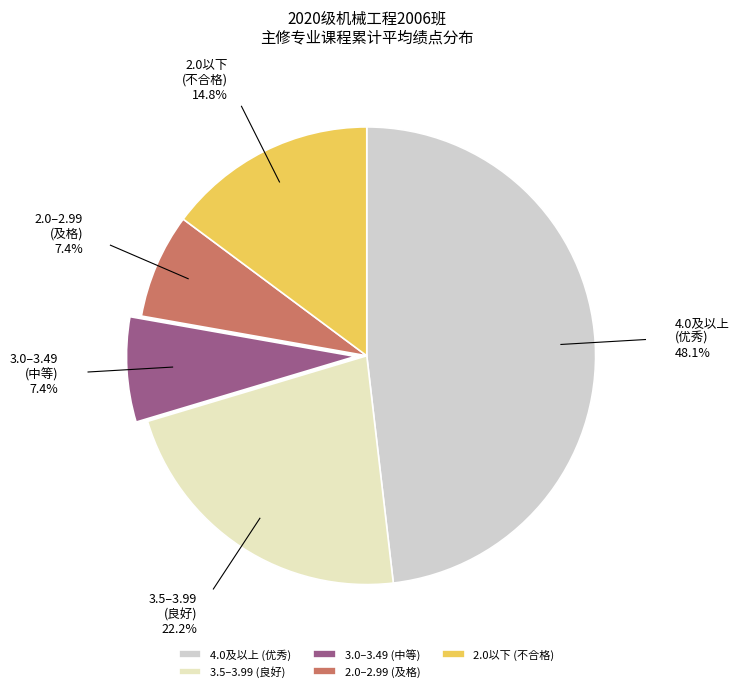

What is the ratio of the value at 2.0以下 (不合格) to the value at 3.0–3.49 (中等)?

2.0